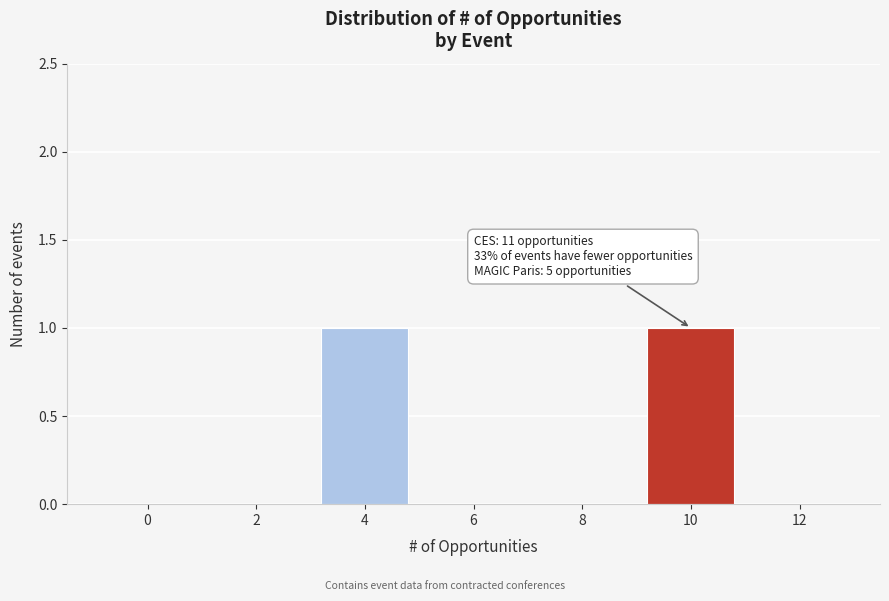

Reading left to right, list all the values displayed in this chart.

0=0	2=0	4=1	6=0	8=0	10=1	12=0